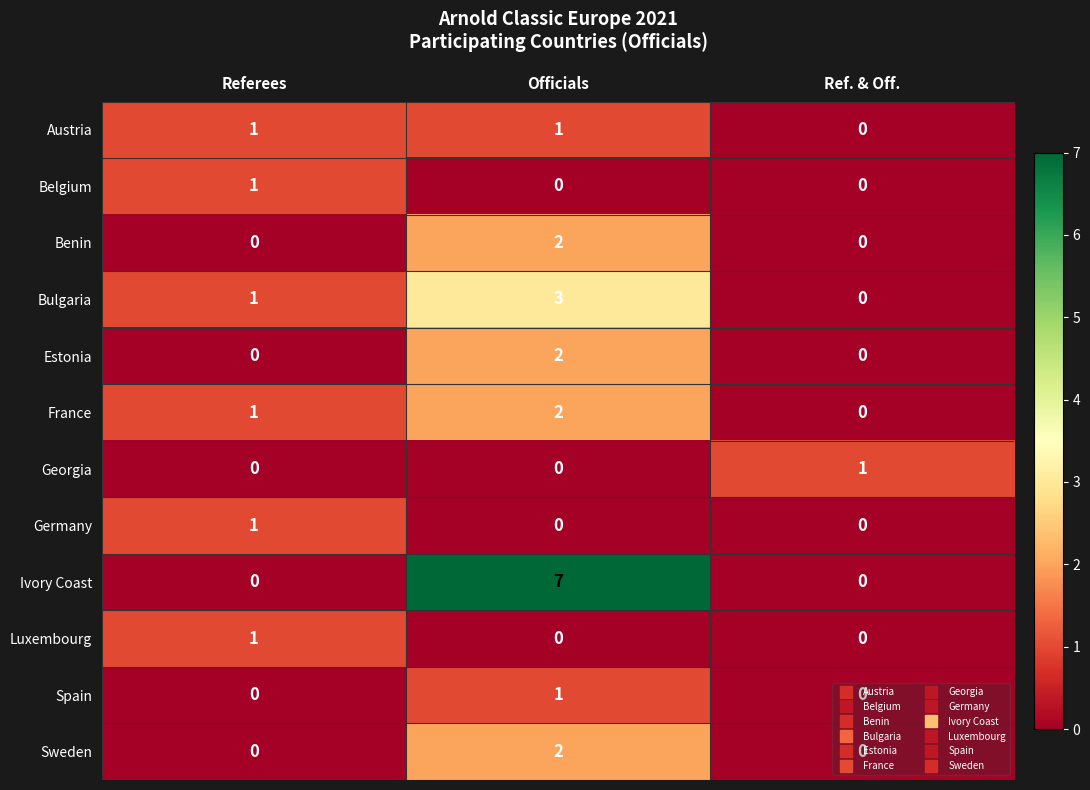

What is the spread (max minus min) of values at Officials?

7